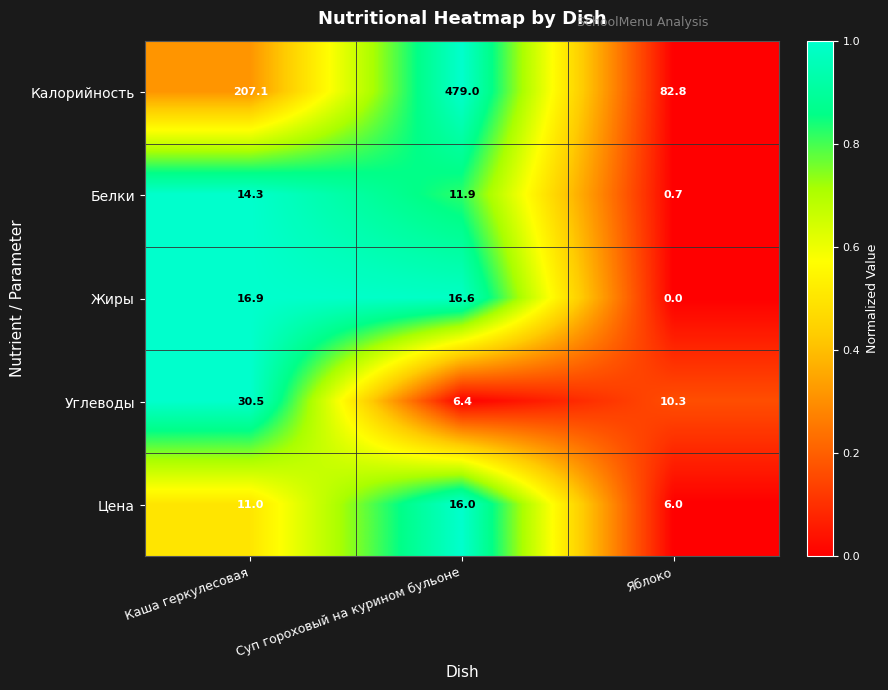

What is the greatest value displayed?

479.0